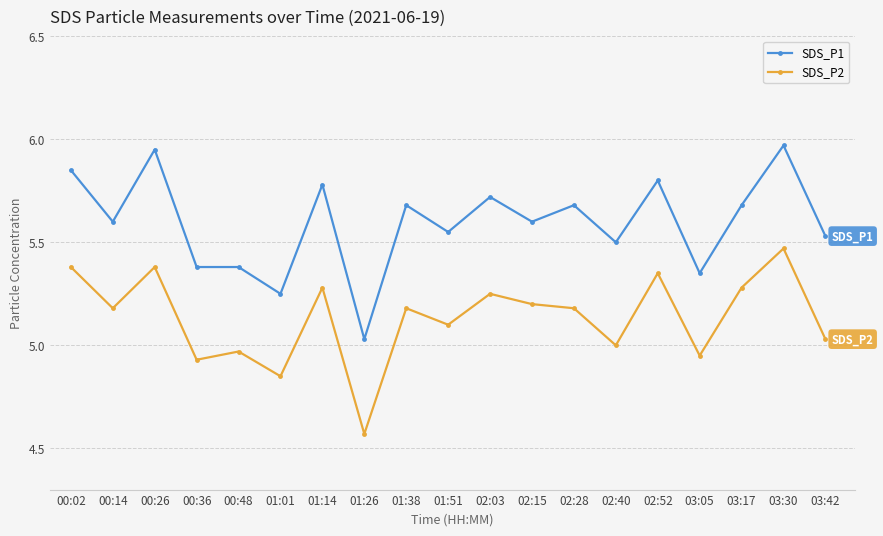

Rank the series at 03:42 from highest to lowest value.

SDS_P1, SDS_P2